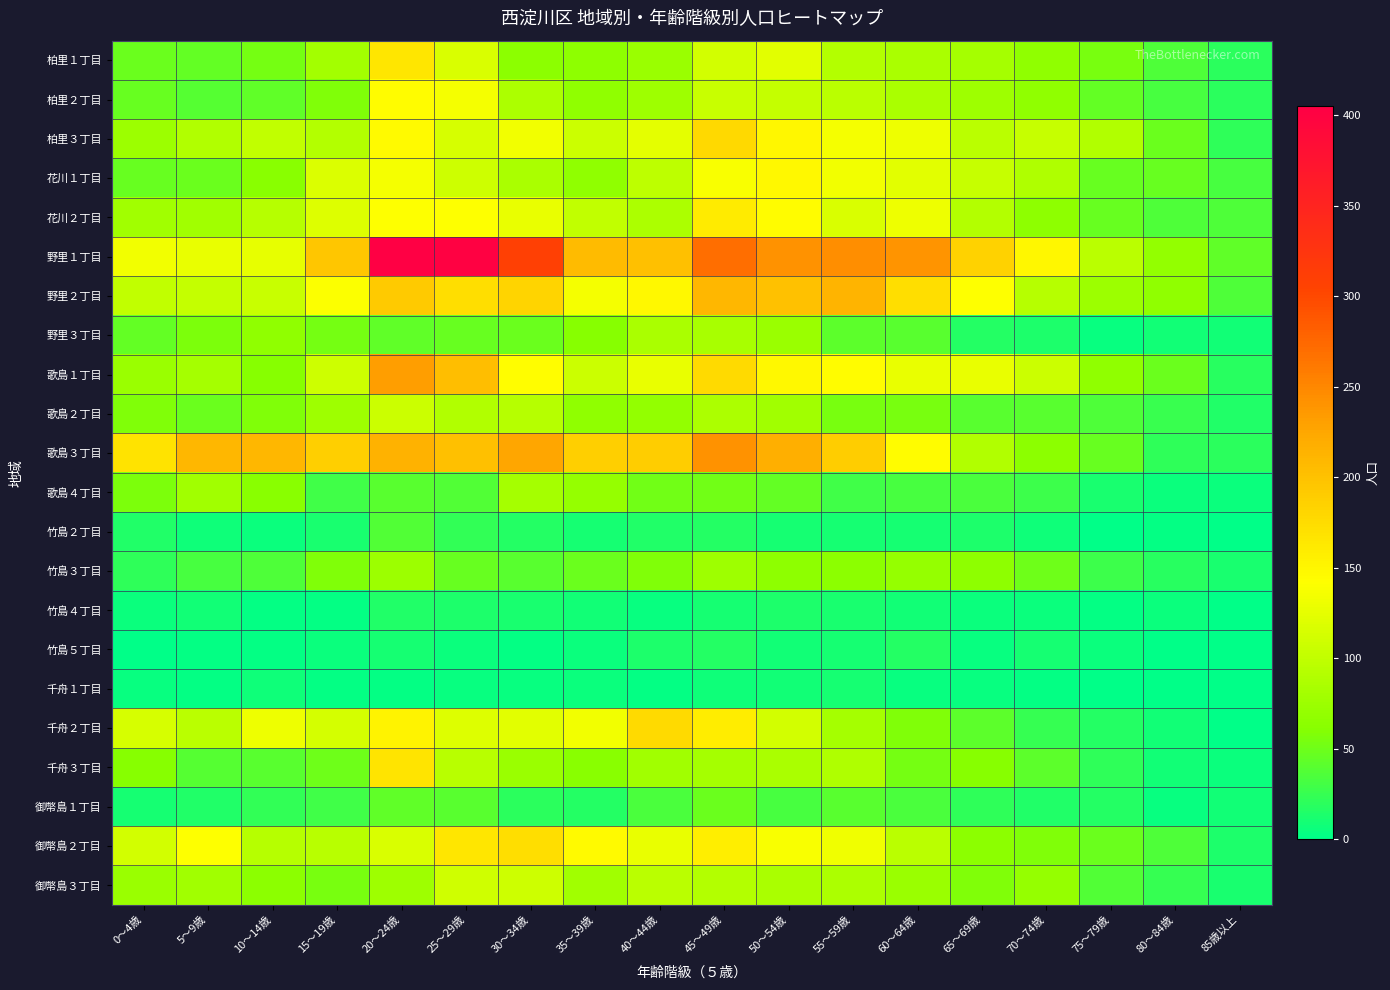

Reading left to right, what are all the values shown in this chart?

柏里１丁目: 0～4歳=49	5～9歳=45	10～14歳=53	15～19歳=80	20～24歳=166	25～29歳=116	30～34歳=64	35～39歳=65	40～44歳=74	45～49歳=111	50～54歳=123	55～59歳=91	60～64歳=85	65～69歳=81	70～74歳=68	75～79歳=54	80～84歳=36	85歳以上=20
柏里２丁目: 0～4歳=46	5～9歳=38	10～14歳=43	15～19歳=58	20～24歳=144	25～29歳=136	30～34歳=86	35～39歳=67	40～44歳=77	45～49歳=105	50～54歳=102	55～59歳=95	60～64歳=85	65～69歳=76	70～74歳=67	75～79歳=45	80～84歳=32	85歳以上=19
柏里３丁目: 0～4歳=75	5～9歳=89	10～14歳=101	15～19歳=91	20～24歳=146	25～29歳=114	30～34歳=134	35～39歳=107	40～44歳=124	45～49歳=178	50～54歳=150	55～59歳=136	60～64歳=131	65～69歳=95	70～74歳=104	75～79歳=90	80～84歳=48	85歳以上=21
花川１丁目: 0～4歳=47	5～9歳=49	10～14歳=63	15～19歳=118	20～24歳=135	25～29歳=109	30～34歳=84	35～39歳=68	40～44歳=97	45～49歳=138	50～54歳=148	55～59歳=134	60～64歳=123	65～69歳=103	70～74歳=88	75～79歳=46	80～84歳=47	85歳以上=32
花川２丁目: 0～4歳=79	5～9歳=78	10～14歳=92	15～19歳=119	20～24歳=142	25～29歳=141	30～34歳=127	35～39歳=101	40～44歳=86	45～49歳=160	50～54歳=145	55～59歳=117	60～64歳=130	65～69歳=91	70～74歳=65	75～79歳=46	80～84歳=35	85歳以上=36
野里１丁目: 0～4歳=133	5～9歳=127	10～14歳=125	15～19歳=196	20～24歳=405	25～29歳=402	30～34歳=310	35～39歳=206	40～44歳=201	45～49歳=270	50～54歳=241	55～59歳=245	60～64歳=239	65～69歳=184	70～74歳=150	75～79歳=95	80～84歳=69	85歳以上=43
野里２丁目: 0～4歳=101	5～9歳=102	10～14歳=105	15～19歳=140	20～24歳=192	25～29歳=174	30～34歳=183	35～39歳=136	40～44歳=148	45～49歳=209	50～54歳=200	55～59歳=212	60～64歳=173	65～69歳=141	70～74歳=93	75～79歳=75	80～84歳=67	85歳以上=35
野里３丁目: 0～4歳=45	5～9歳=56	10～14歳=67	15～19歳=53	20～24歳=43	25～29歳=46	30～34歳=48	35～39歳=61	40～44歳=85	45～49歳=83	50～54歳=74	55～59歳=42	60～64歳=40	65～69歳=17	70～74歳=14	75～79歳=4	80～84歳=9	85歳以上=8
歌島１丁目: 0～4歳=73	5～9歳=82	10～14歳=61	15～19歳=109	20～24歳=231	25～29歳=203	30～34歳=143	35～39歳=106	40～44歳=127	45～49歳=177	50～54歳=148	55～59歳=144	60～64歳=128	65～69歳=128	70～74歳=106	75～79歳=67	80～84歳=48	85歳以上=18
歌島２丁目: 0～4歳=57	5～9歳=49	10～14歳=58	15～19歳=76	20～24歳=107	25～29歳=90	30～34歳=93	35～39歳=68	40～44歳=69	45～49歳=86	50～54歳=79	55～59歳=54	60～64歳=55	65～69歳=40	70～74歳=41	75～79歳=36	80～84歳=26	85歳以上=15
歌島３丁目: 0～4歳=169	5～9歳=210	10～14歳=209	15～19歳=187	20～24歳=214	25～29歳=202	30～34歳=225	35～39歳=187	40～44歳=189	45～49歳=242	50～54歳=217	55～59歳=189	60～64歳=145	65～69歳=89	70～74歳=64	75～79歳=46	80～84歳=21	85歳以上=20
歌島４丁目: 0～4歳=56	5～9歳=78	10～14歳=63	15～19歳=30	20～24歳=41	25～29歳=37	30～34歳=81	35～39歳=70	40～44歳=51	45～49歳=52	50～54歳=45	55～59歳=30	60～64歳=32	65～69歳=34	70～74歳=28	75～79歳=12	80～84歳=6	85歳以上=5
竹島２丁目: 0～4歳=15	5～9歳=7	10～14歳=5	15～19歳=12	20～24歳=37	25～29歳=23	30～34歳=17	35～39歳=11	40～44歳=15	45～49歳=17	50～54歳=11	55～59歳=11	60～64歳=11	65～69歳=14	70～74歳=7	75～79歳=1	80～84歳=3	85歳以上=0
竹島３丁目: 0～4歳=22	5～9歳=32	10～14歳=36	15～19歳=57	20～24歳=75	25～29歳=47	30～34歳=40	35～39歳=49	40～44歳=57	45～49歳=76	50～54歳=65	55～59歳=64	60～64歳=70	65～69歳=65	70～74歳=50	75～79歳=28	80～84歳=18	85歳以上=12
竹島４丁目: 0～4歳=5	5～9歳=8	10～14歳=3	15～19歳=2	20～24歳=15	25～29歳=14	30～34歳=12	35～39歳=9	40～44歳=4	45～49歳=10	50～54歳=13	55～59歳=12	60～64歳=8	65～69歳=6	70～74歳=5	75～79歳=2	80～84歳=6	85歳以上=1
竹島５丁目: 0～4歳=1	5～9歳=3	10～14歳=3	15～19歳=6	20～24歳=10	25～29歳=6	30～34歳=3	35～39歳=6	40～44歳=14	45～49歳=17	50～54歳=9	55～59歳=11	60～64歳=17	65～69歳=4	70～74歳=11	75～79歳=6	80～84歳=1	85歳以上=1
千舟１丁目: 0～4歳=4	5～9歳=3	10～14歳=7	15～19歳=2	20～24歳=3	25～29歳=4	30～34歳=4	35～39歳=6	40～44歳=2	45～49歳=7	50～54歳=9	55～59歳=10	60～64歳=4	65～69歳=4	70～74歳=3	75～79歳=0	80～84歳=1	85歳以上=1
千舟２丁目: 0～4歳=114	5～9歳=96	10～14歳=130	15～19歳=113	20～24歳=152	25～29歳=120	30～34歳=122	35～39歳=133	40～44歳=176	45～49歳=159	50～54歳=111	55～59歳=81	60～64歳=57	65～69歳=42	70～74歳=24	75～79歳=16	80～84歳=8	85歳以上=1
千舟３丁目: 0～4歳=61	5～9歳=38	10～14歳=41	15～19歳=50	20～24歳=167	25～29歳=94	30～34歳=74	35～39歳=63	40～44歳=78	45～49歳=81	50～54歳=85	55～59歳=88	60～64歳=53	65～69歳=61	70～74歳=42	75～79歳=22	80～84歳=9	85歳以上=5
御幣島１丁目: 0～4歳=10	5～9歳=15	10～14歳=23	15～19歳=30	20～24歳=43	25～29歳=40	30～34歳=19	35～39歳=17	40～44歳=34	45～49歳=48	50～54歳=33	55～59歳=40	60～64歳=34	65～69歳=21	70～74歳=15	75～79歳=17	80～84歳=4	85歳以上=9
御幣島２丁目: 0～4歳=111	5～9歳=141	10～14歳=93	15～19歳=94	20～24歳=116	25～29歳=165	30～34歳=173	35～39歳=147	40～44歳=127	45～49歳=158	50～54歳=139	55～59歳=132	60～64歳=96	65～69歳=64	70～74歳=58	75～79歳=49	80～84歳=35	85歳以上=13
御幣島３丁目: 0～4歳=73	5～9歳=79	10～14歳=64	15～19歳=55	20～24歳=77	25～29歳=110	30～34歳=108	35～39歳=79	40～44歳=96	45～49歳=91	50～54歳=85	55～59歳=86	60～64歳=74	65～69歳=57	70～74歳=71	75～79歳=37	80～84歳=24	85歳以上=12